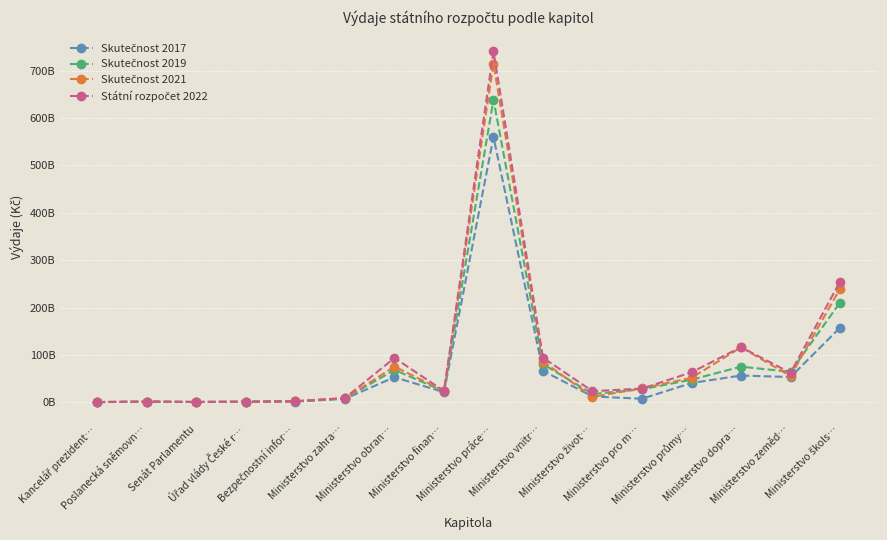

Is this an area chart (filled region under the line)?

No